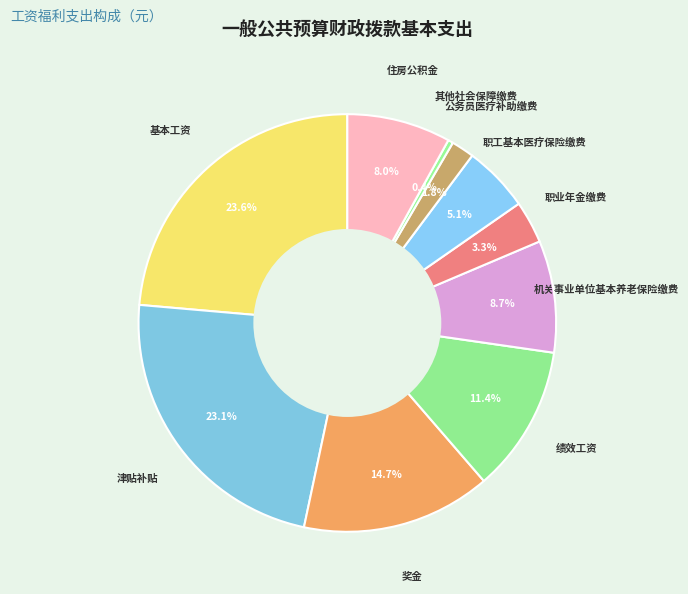

What portion of the pie excludes 机关事业单位基本养老保险缴费?

91.3%